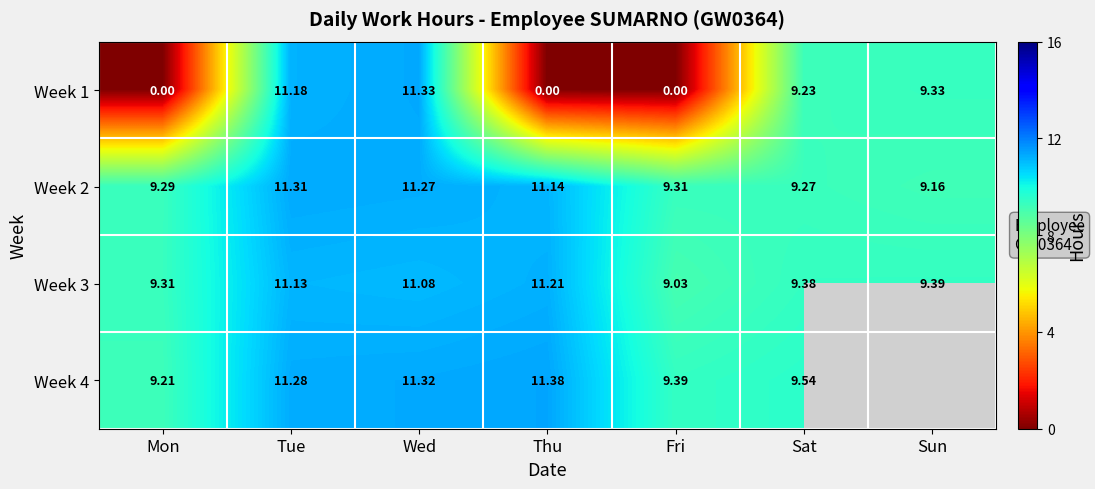

Read the Week 2 value at Thu.

11.1